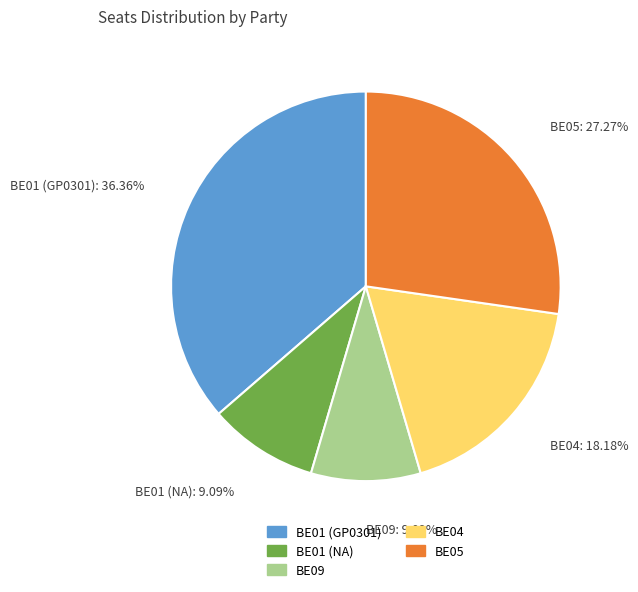

Is it true that BE04 is 18% of the pie?

True